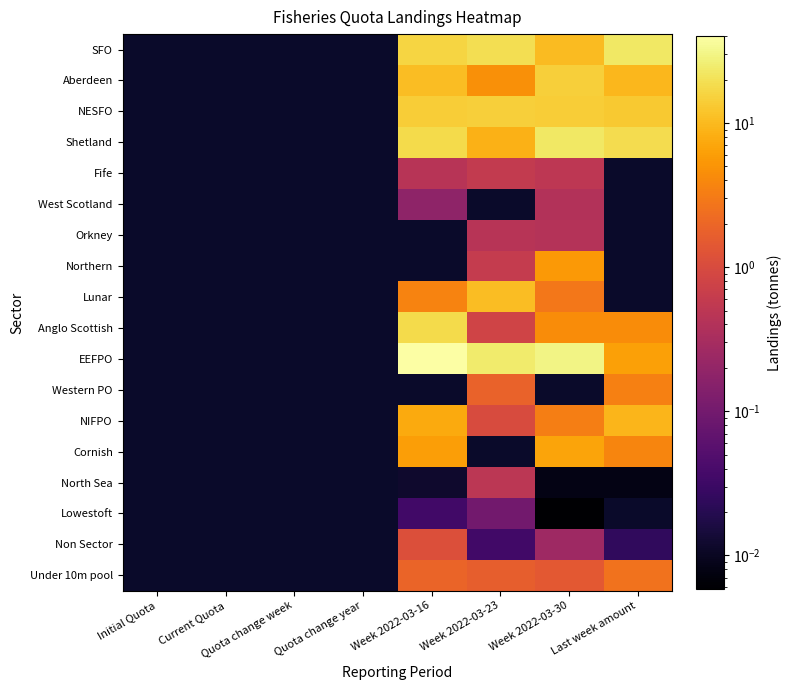

Which has a higher value, Week 2022-03-23 or Last week amount?

Last week amount